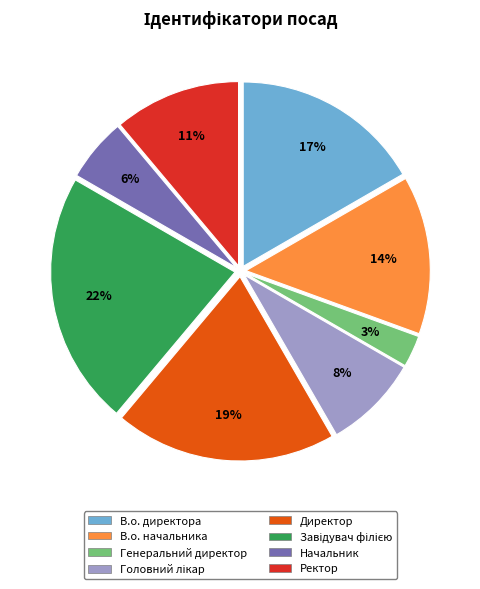

What percentage is the Директор slice, to the nearest percent?

19%